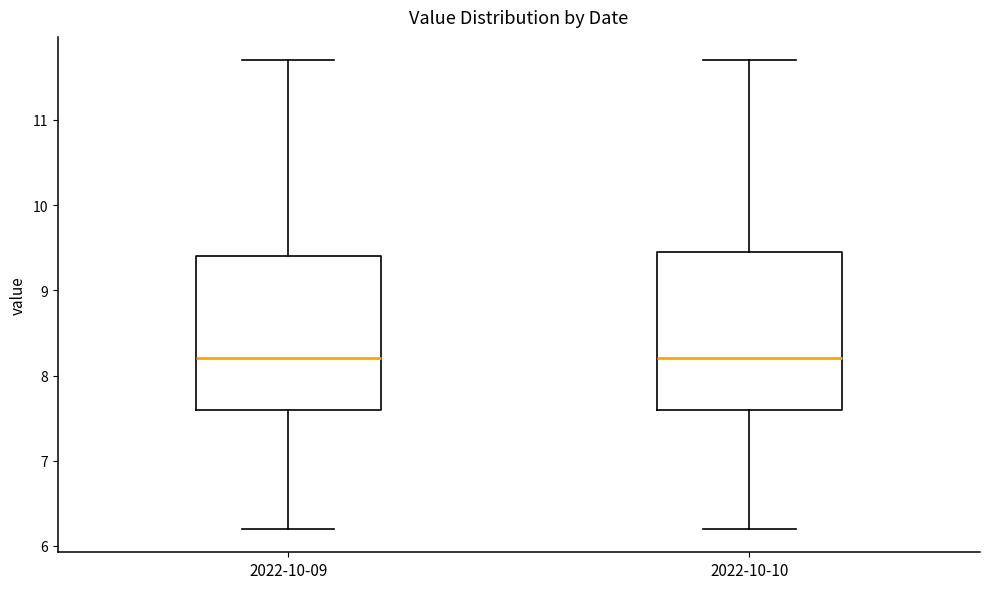

Reading left to right, transcribe this box plot: for each box, give where its median line is, the range the box spans, and where its two whiskers end, as read against the y-axis. The values are not printed on the chart, so give them approximately, as read against the axis.

2022-10-09: median 8.2, box 7.6 to 9.4, whiskers 6.2 to 11.7
2022-10-10: median 8.2, box 7.6 to 9.5, whiskers 6.2 to 11.7